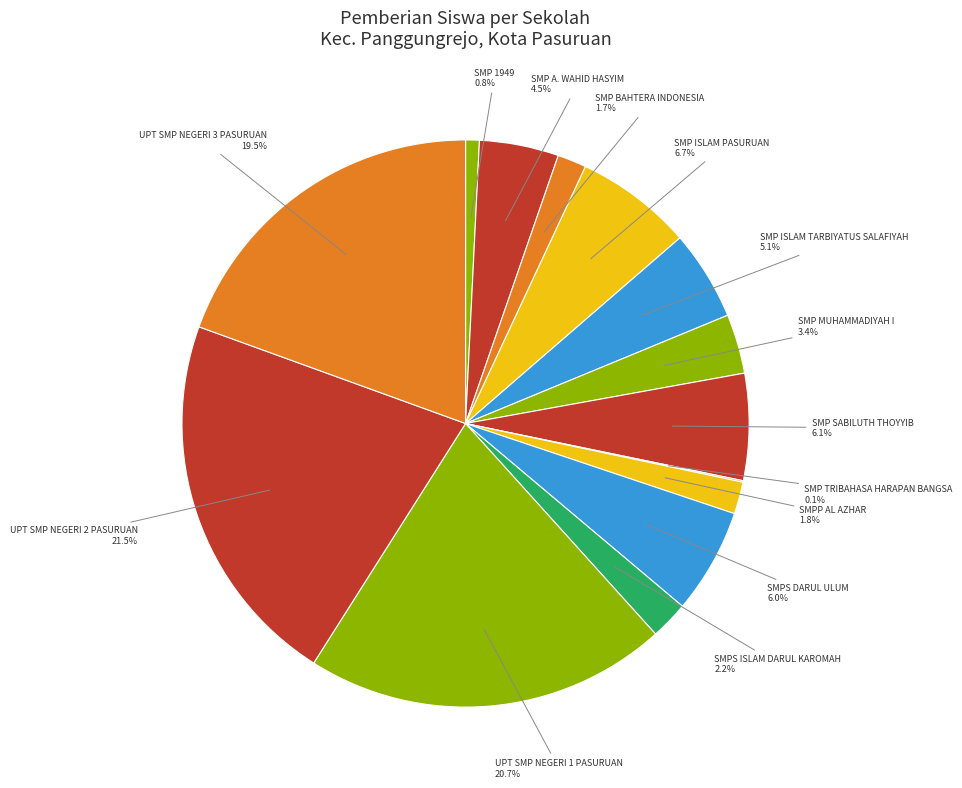

What is the ratio of the value at UPT SMP NEGERI 2 PASURUAN to the value at SMP ISLAM PASURUAN?

3.2